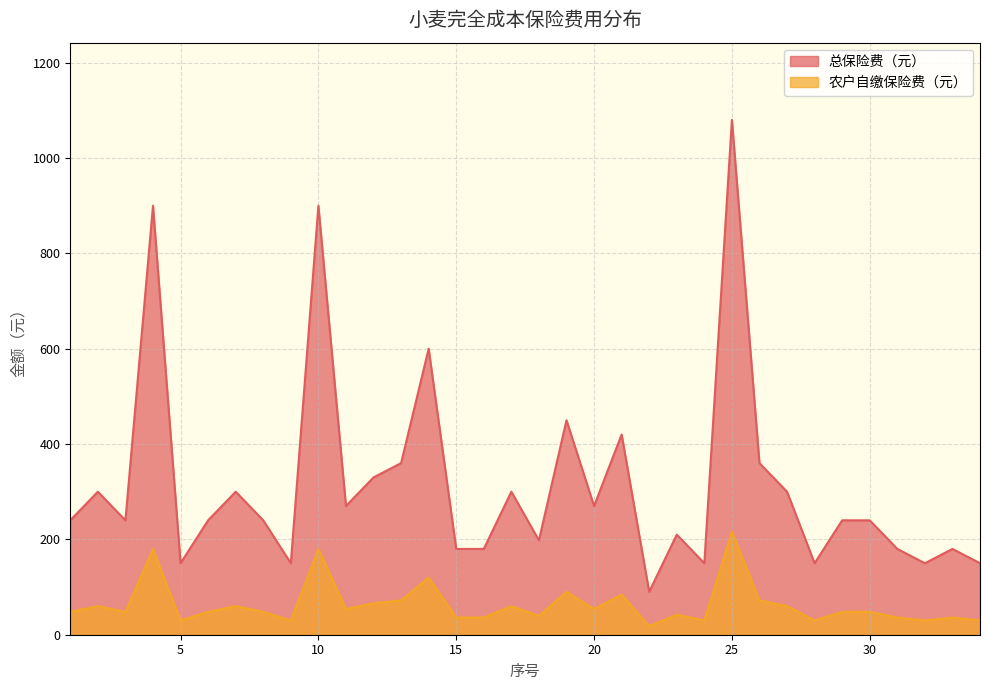

The value of 农户自缴保险费（元） at 24 is 20.7. True or false?

False